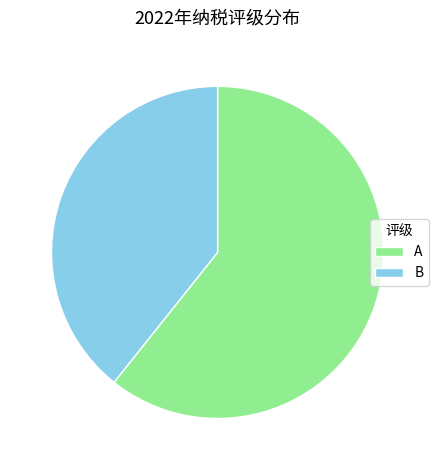

Count the number of slices in the pie.

2